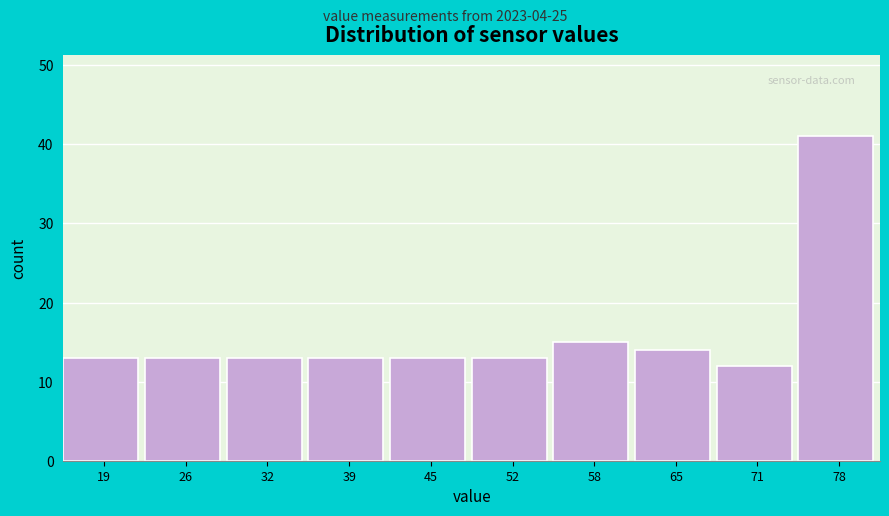

Reading left to right, list all the values displayed in this chart.

19=13	26=13	32=13	39=13	45=13	52=13	58=15	65=14	71=12	78=41